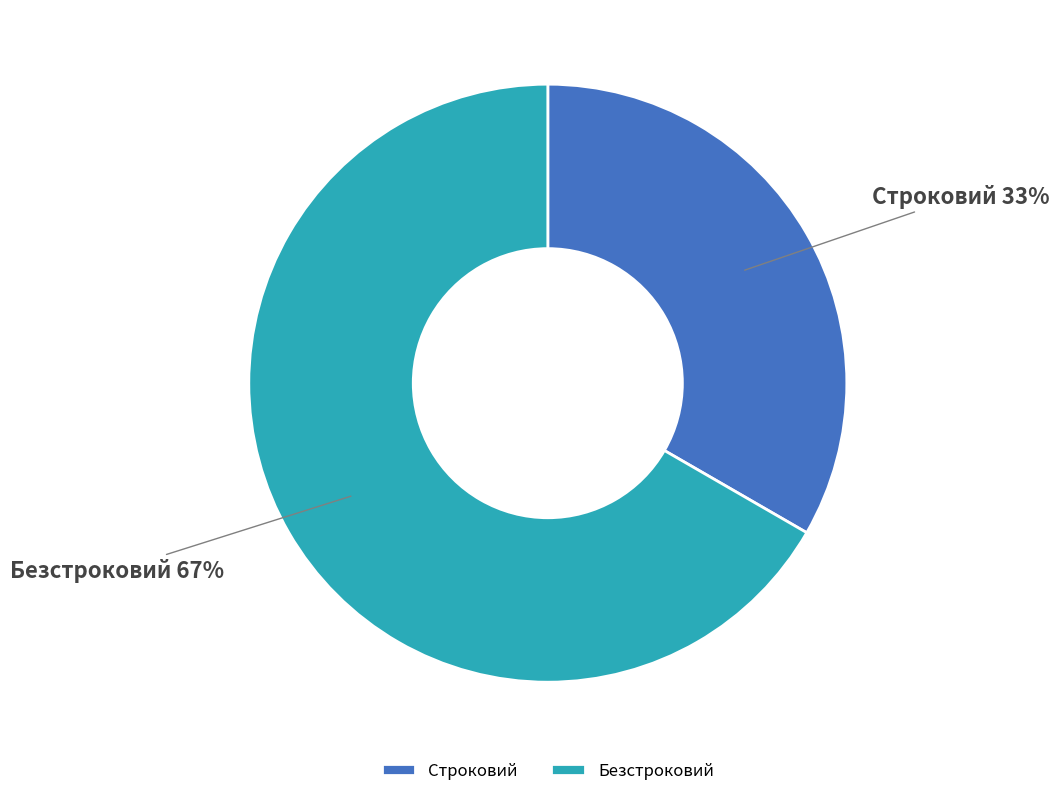

Is the sum of Безстроковий and Строковий greater than half?

Yes